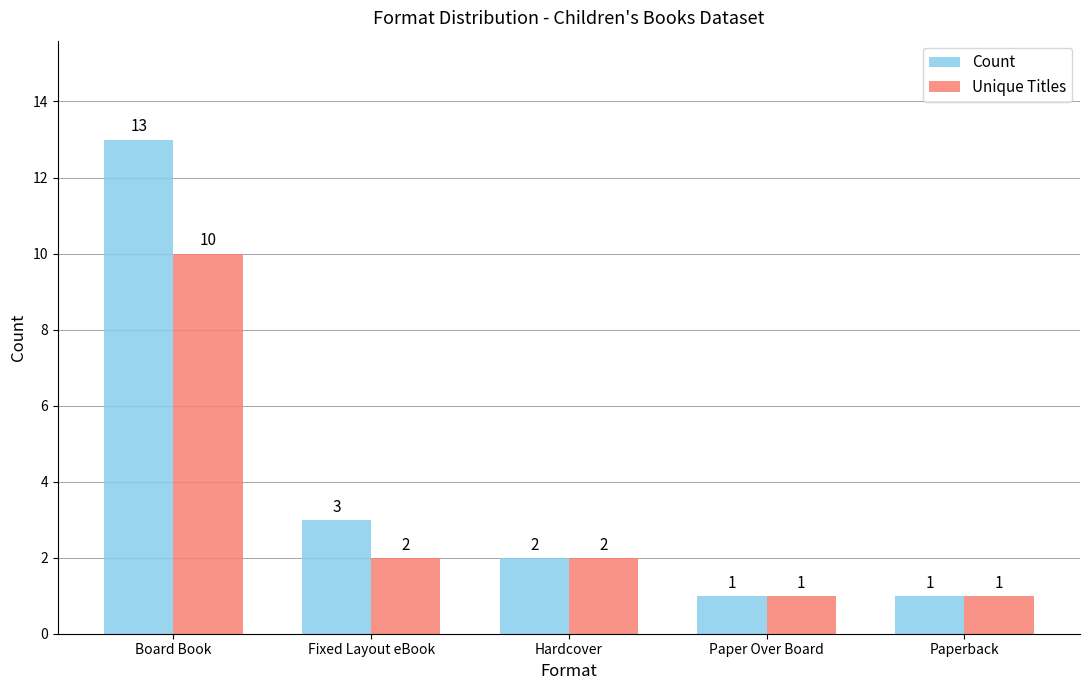

What is the value of the Unique Titles bar at the 2nd from the left?

2